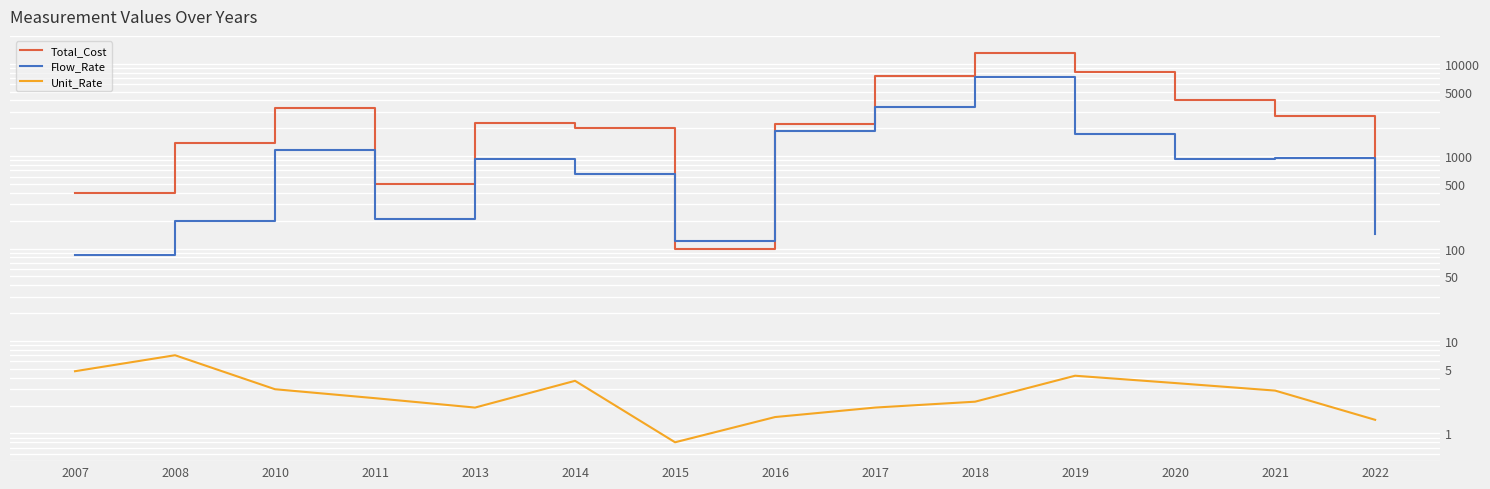

The value of Total_Cost at 2022 is 200.0. True or false?

True